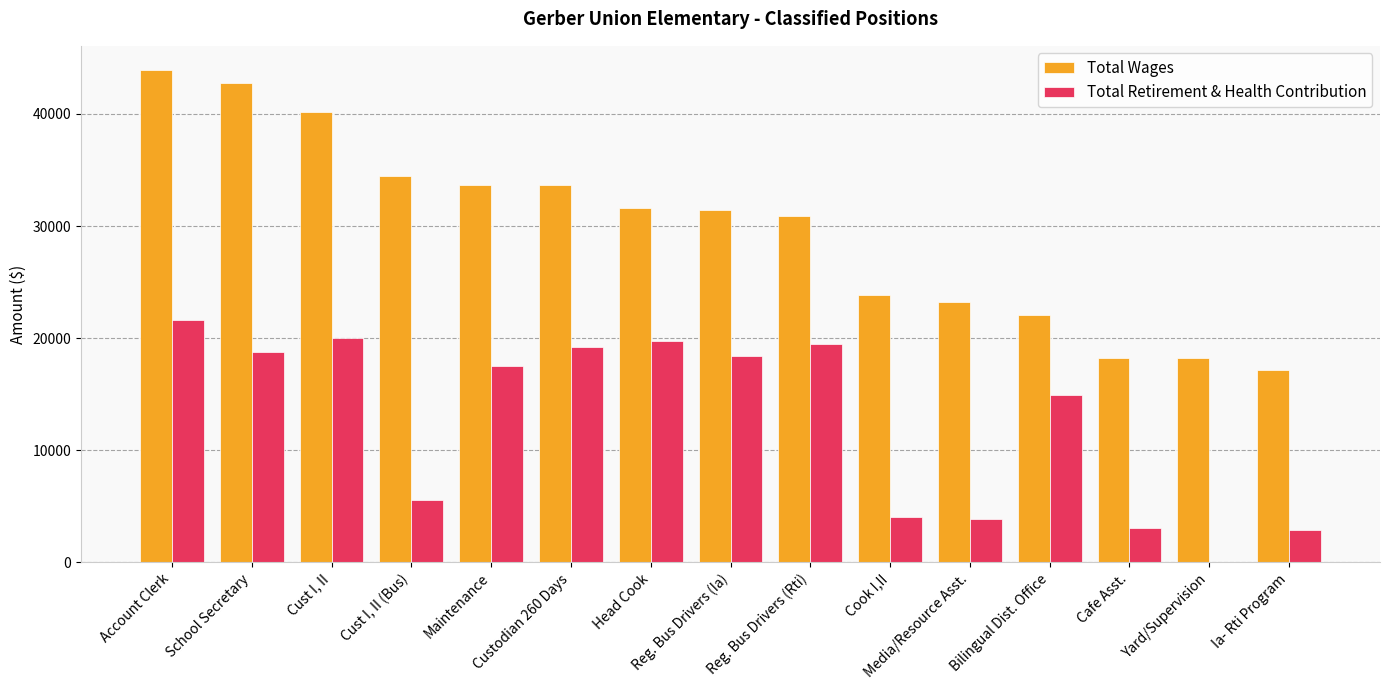

Which series has the widest spread of values?

Total Wages